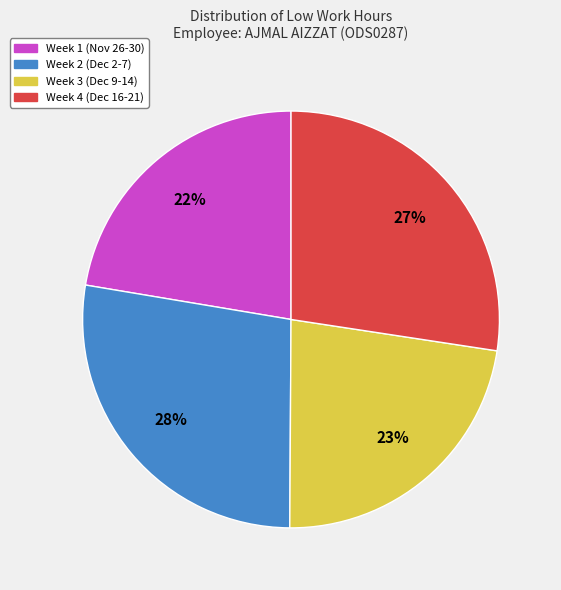

To the nearest percent, what is the average slice percentage?

25%